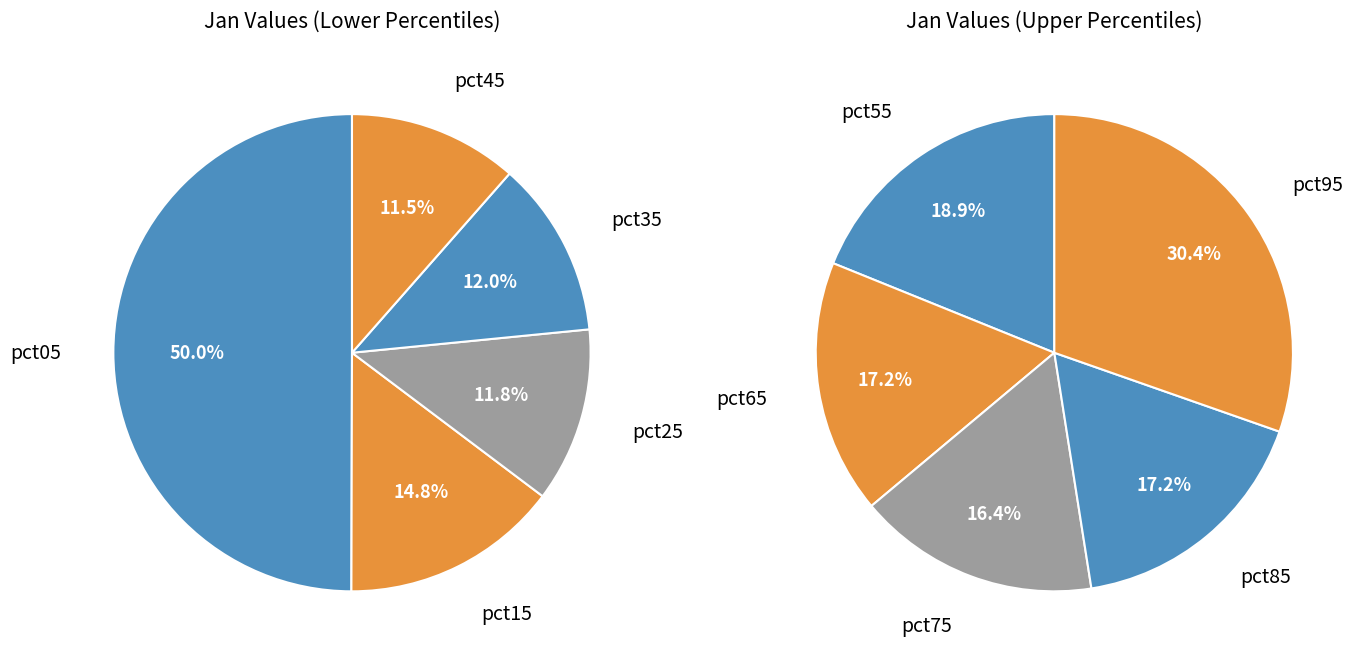

Rank the categories by value from lowest to highest.

pct75, pct85, pct65, pct45, pct55, pct25, pct35, pct15, pct95, pct05